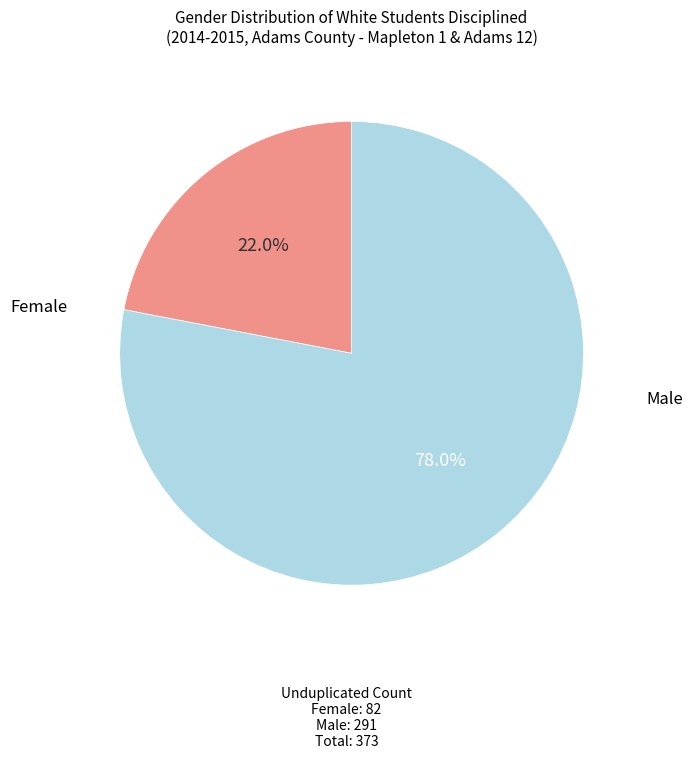

Is there any slice that represents more than half of the pie?

Yes